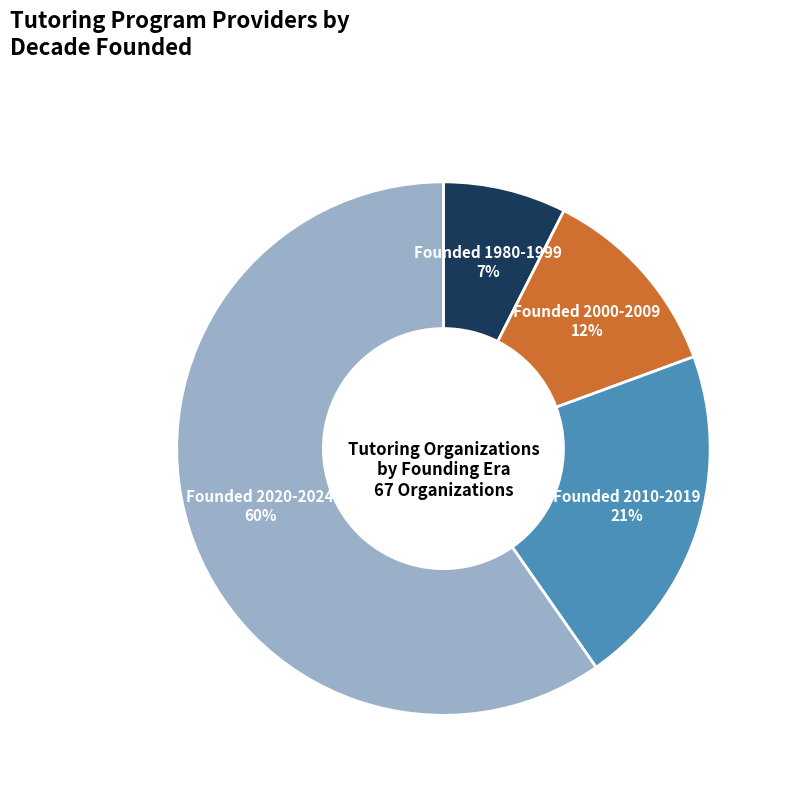

Which slice is the smallest?

Founded 1980-1999